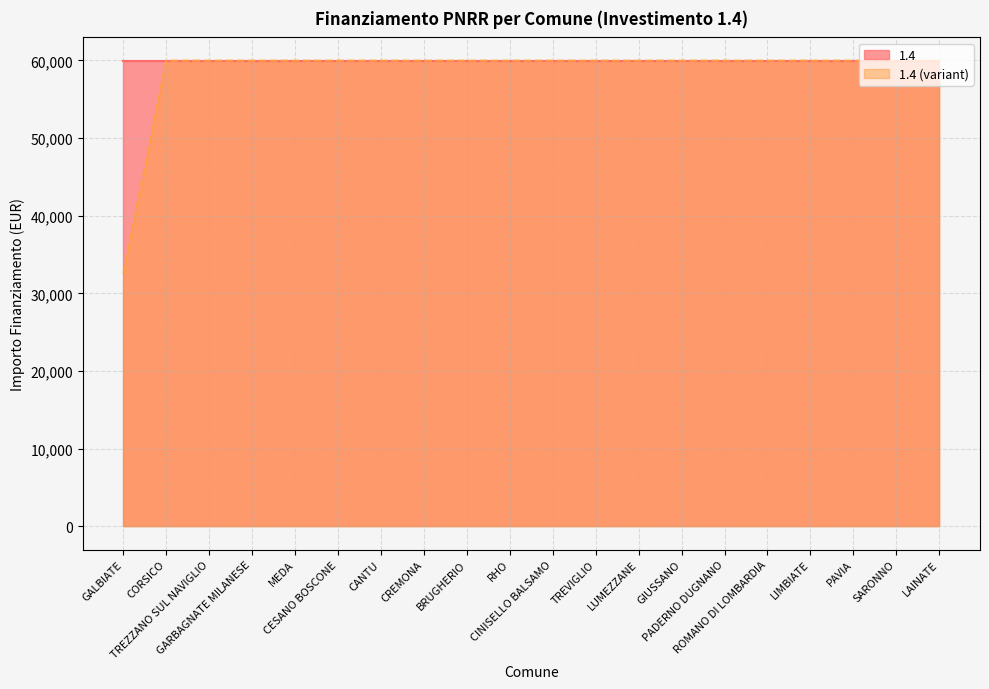

What is the value of the 8th point from the left?

59966